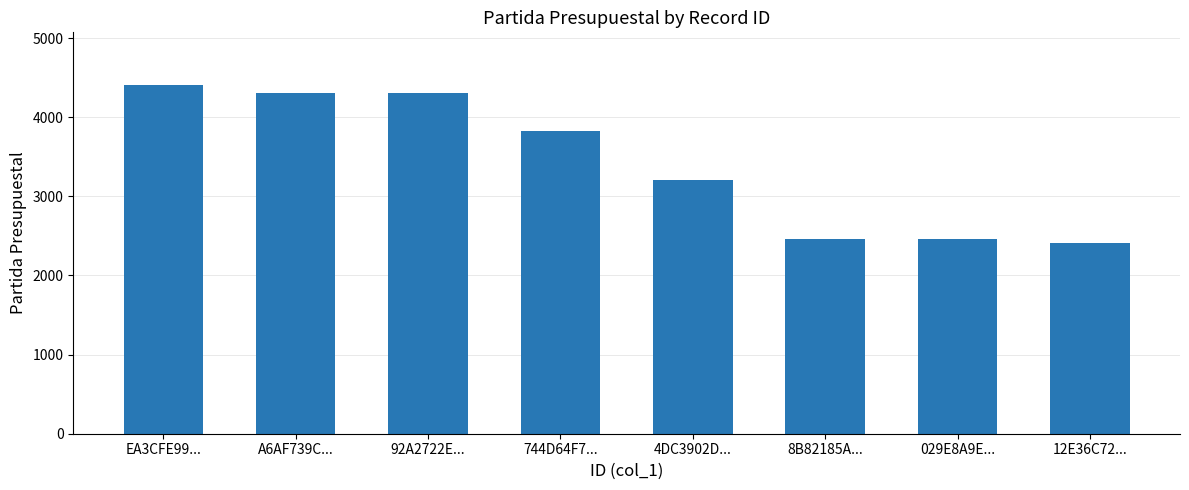

What is the change in value from EA3CFE99... to 744D64F7...?

-590